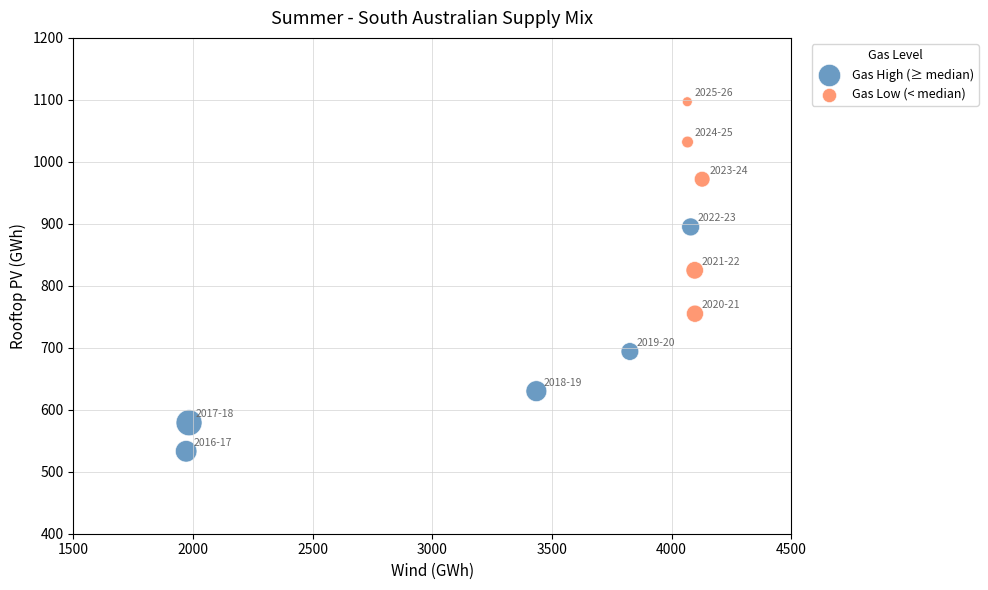

What are all the series names shown in the legend?

Gas High (≥ median), Gas Low (< median)